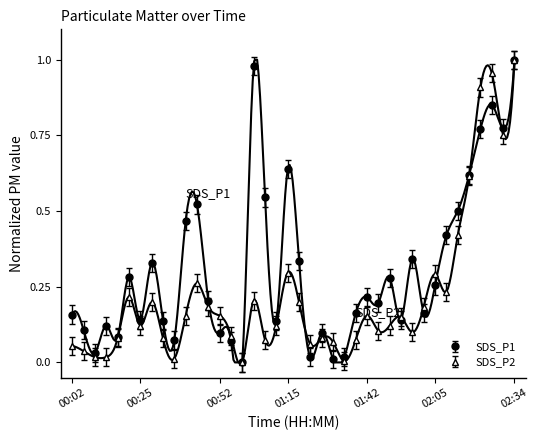

Where does the SDS_P1 series first go above 0?

00:02